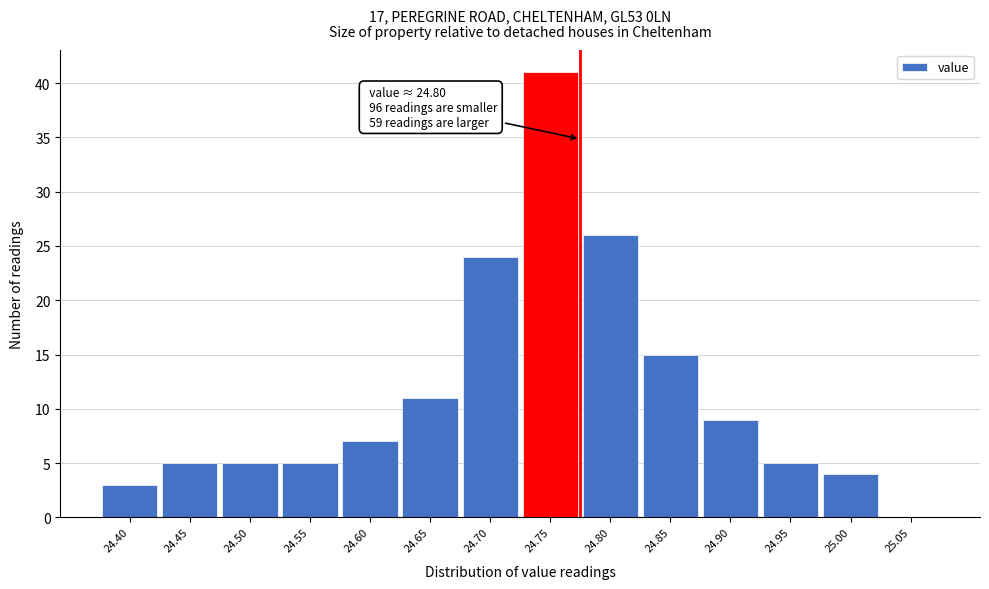

Reading right to left, what are all the values shown in this chart?

25.05=0	25.00=4	24.95=5	24.90=9	24.85=15	24.80=26	24.75=41	24.70=24	24.65=11	24.60=7	24.55=5	24.50=5	24.45=5	24.40=3